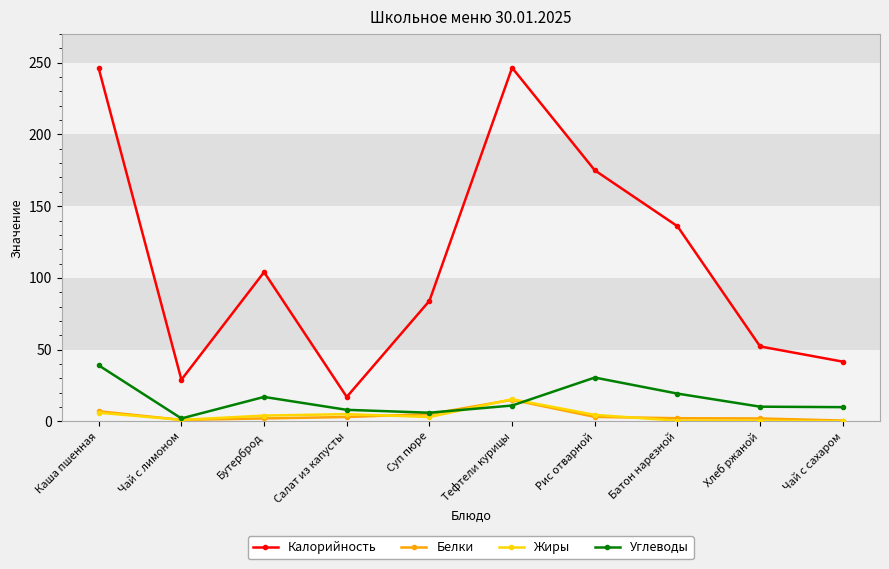

What value does the Белки series have at Хлеб ржаной?

2.0